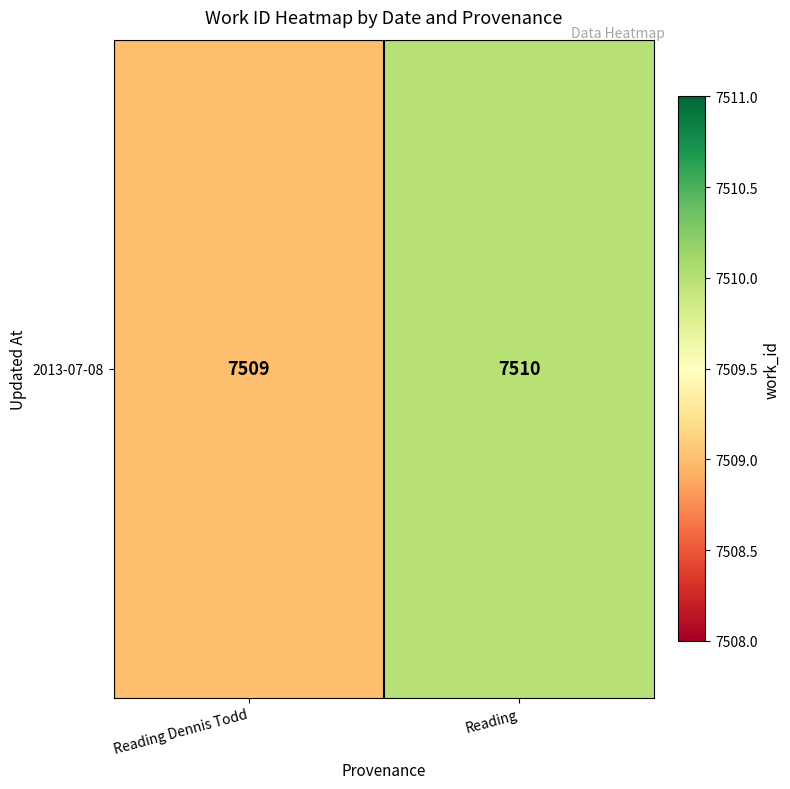

How many data points does each series have?

2